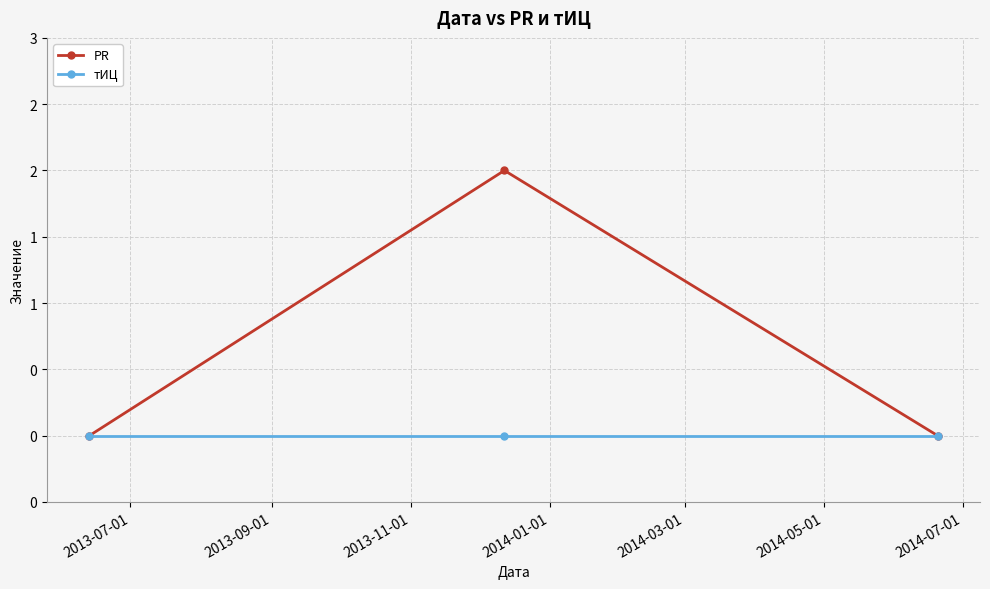

What are all the series names shown in the legend?

PR, тИЦ